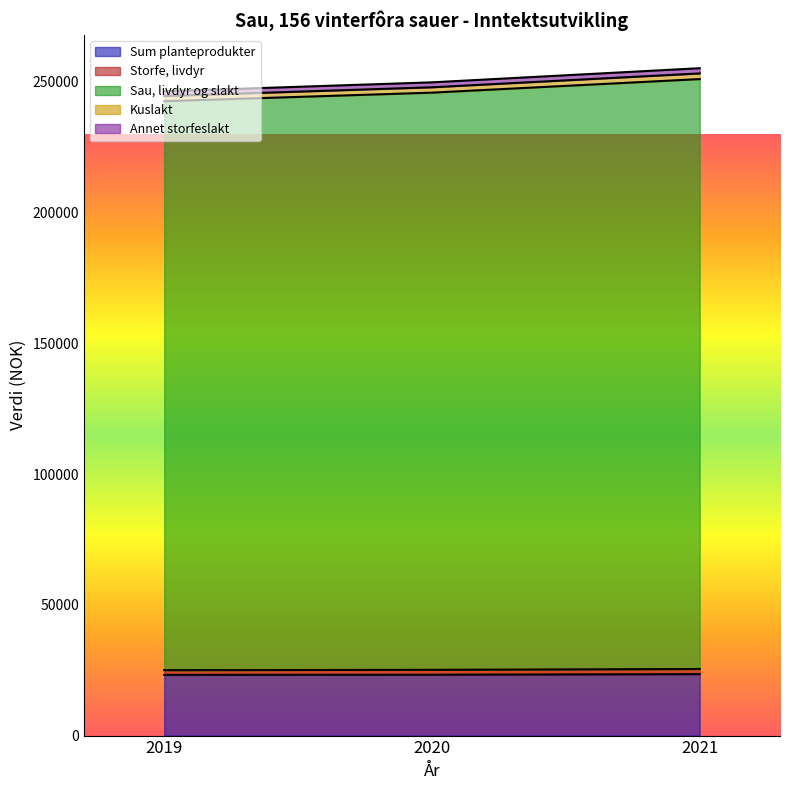

What is the highest value of the Sum planteprodukter series?

23498